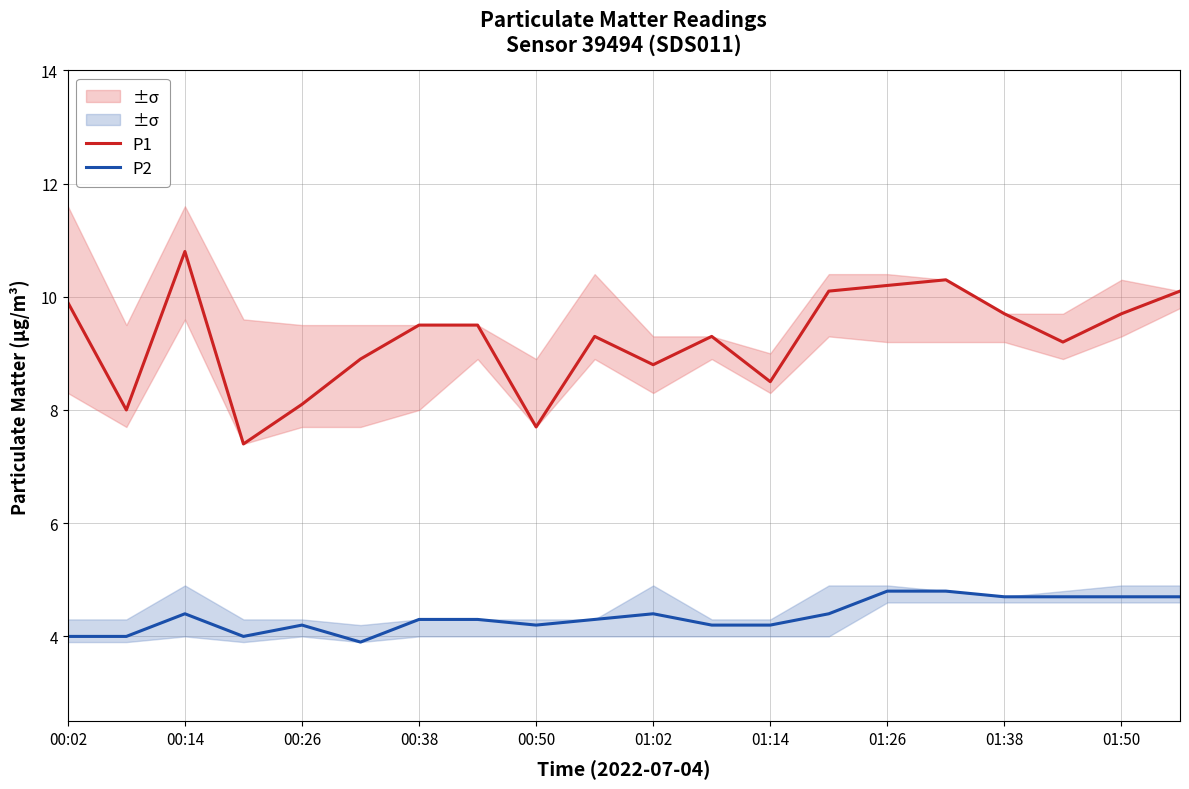

Read the P1 value at 00:26.

8.1